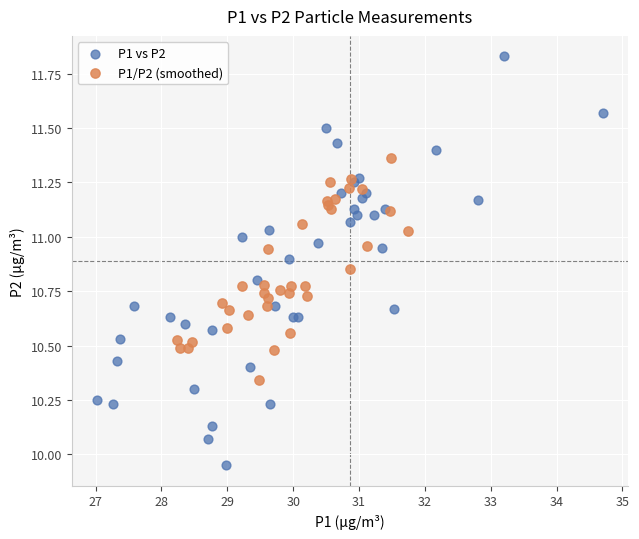

Which series reaches the minimum Y coordinate?

P1 vs P2